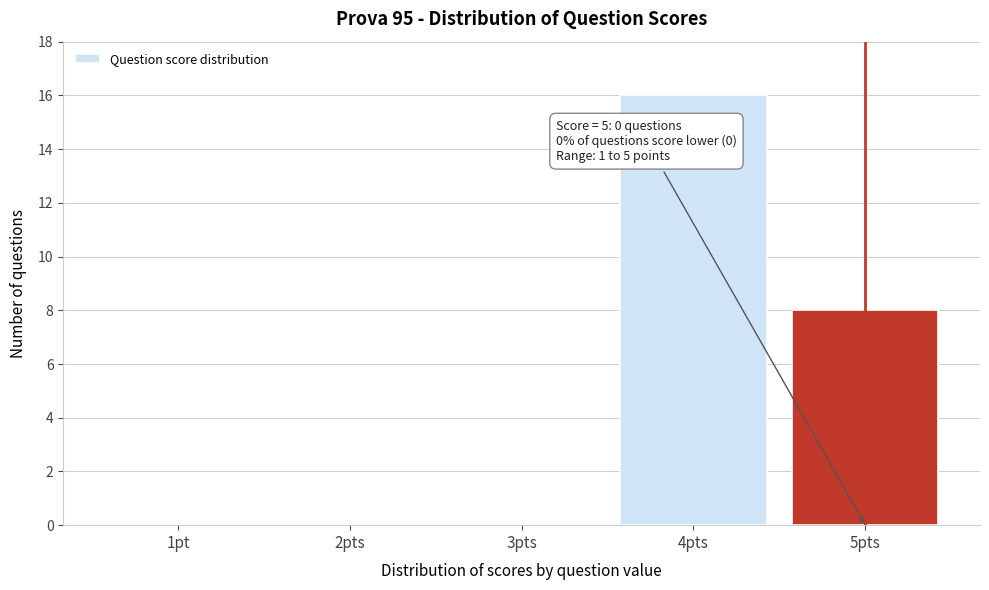

Reading left to right, extract all data points from this chart.

1pt=0	2pts=0	3pts=0	4pts=16	5pts=8